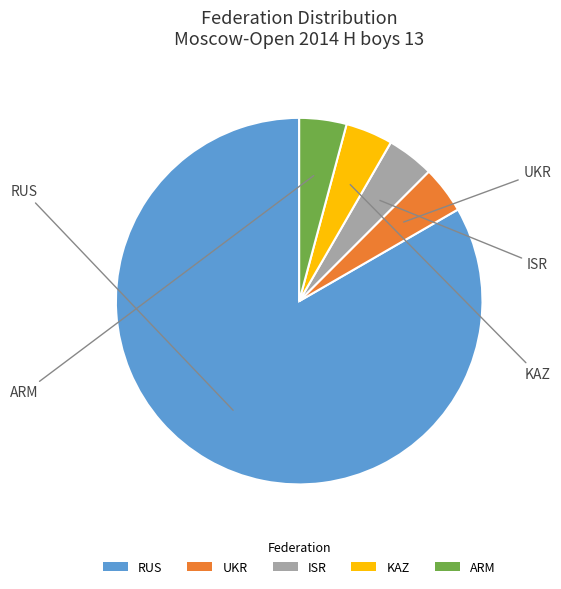

Does KAZ account for over 50% of the chart?

No